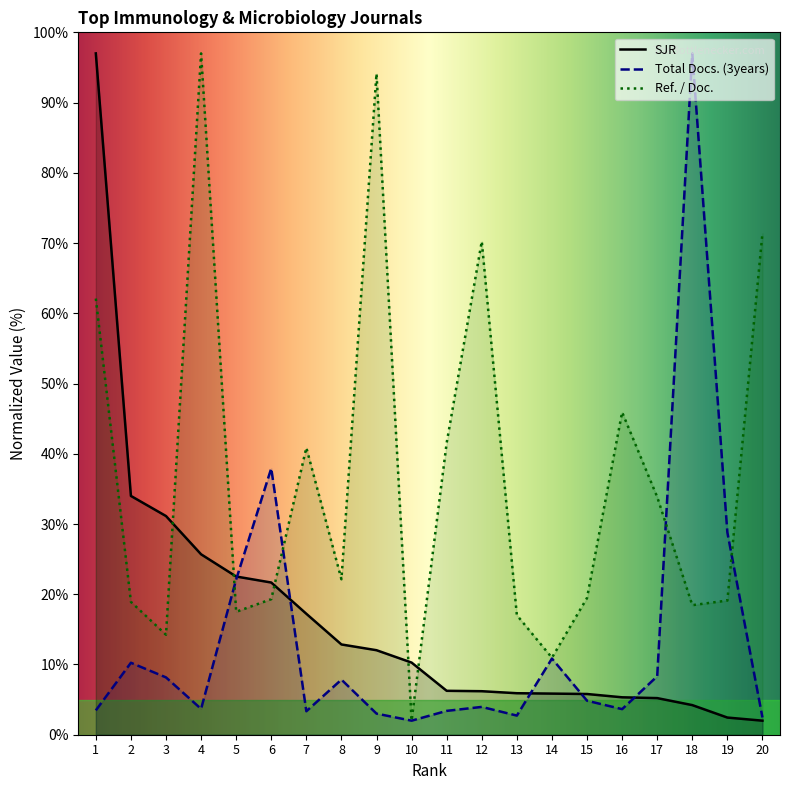

How many lines are shown in the chart?

3